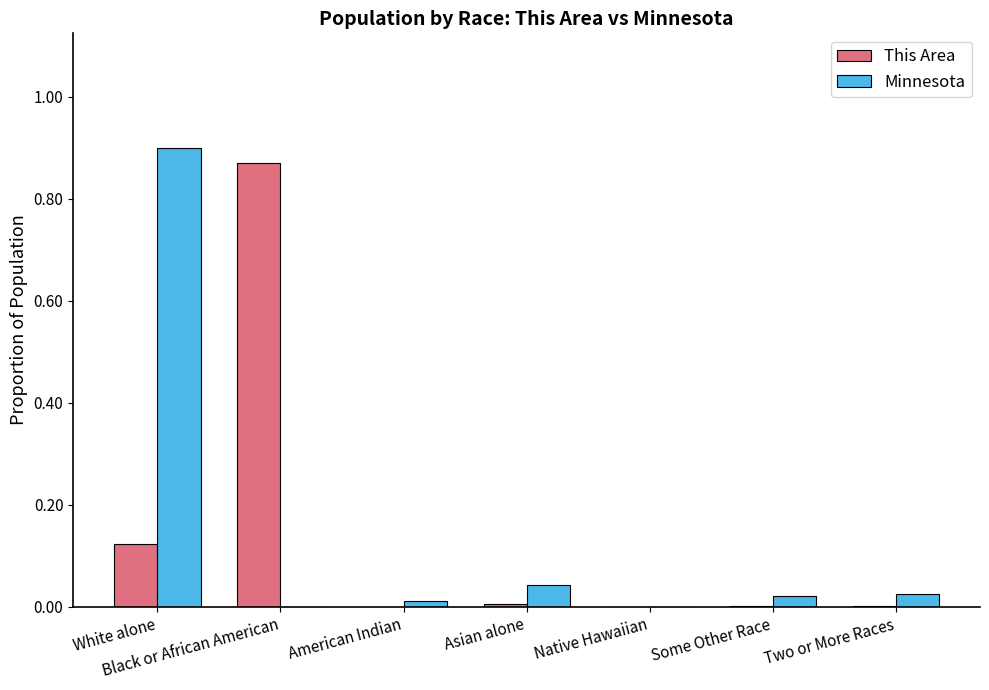

True or false: This Area has a value of 0.0 at Two or More Races.

True